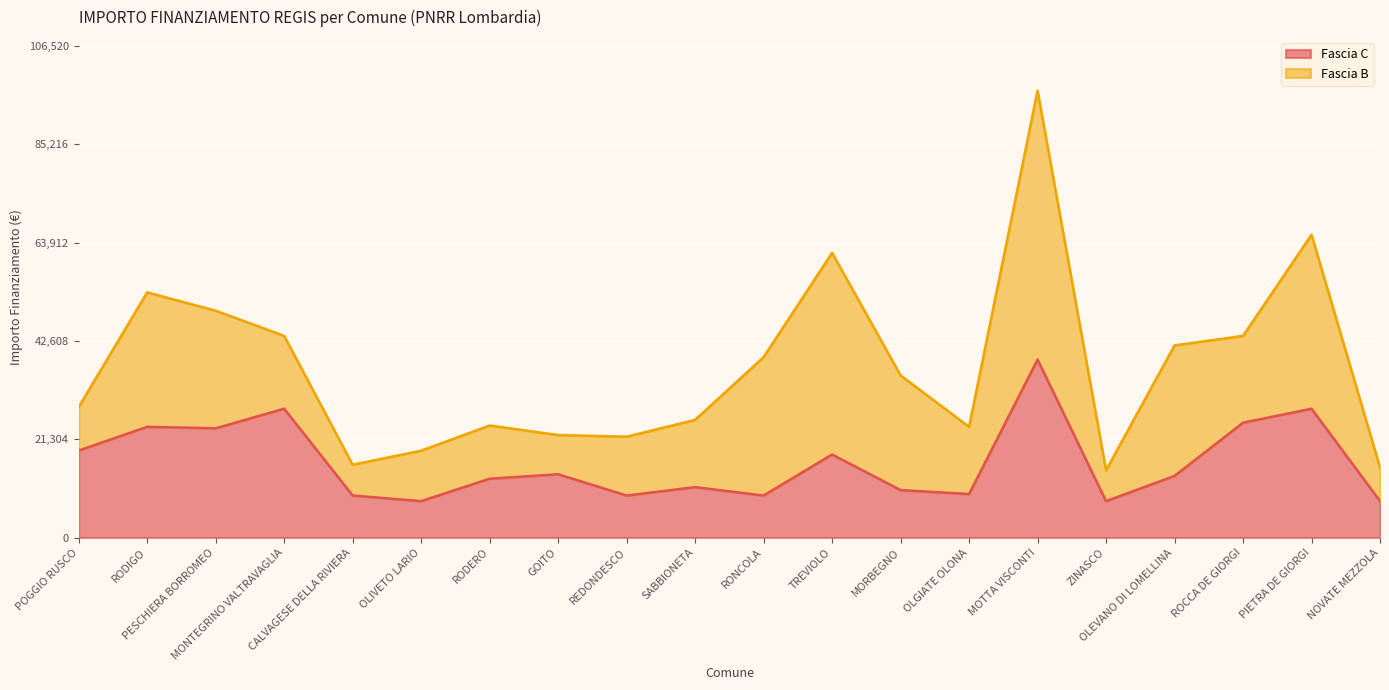

What is the label of the 15th point from the left?

MOTTA VISCONTI